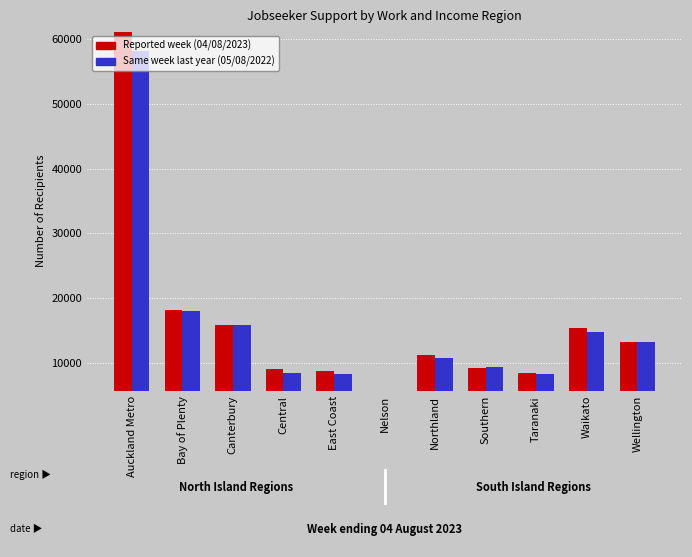

List the labels in order of Reported week (04/08/2023) value, largest first.

Auckland Metro, Bay of Plenty, Canterbury, Waikato, Wellington, Northland, Southern, Central, East Coast, Taranaki, Nelson